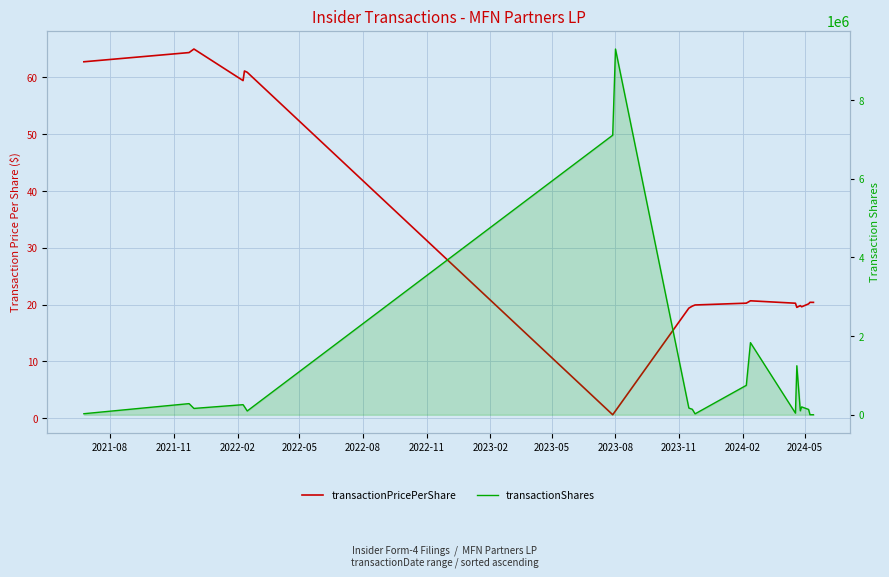

What is the label of the 2nd point from the left?

2021-11